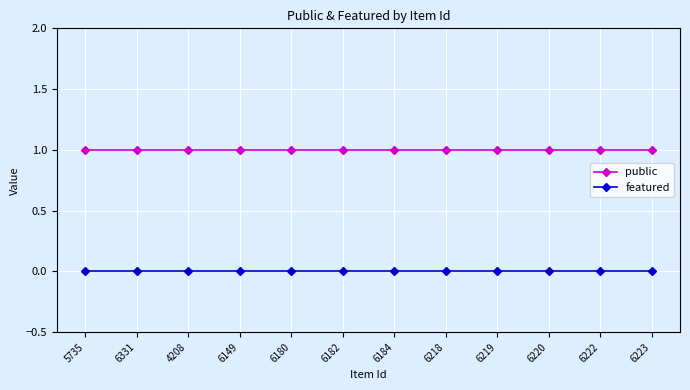

What is the label of the 5th point from the right?

6218